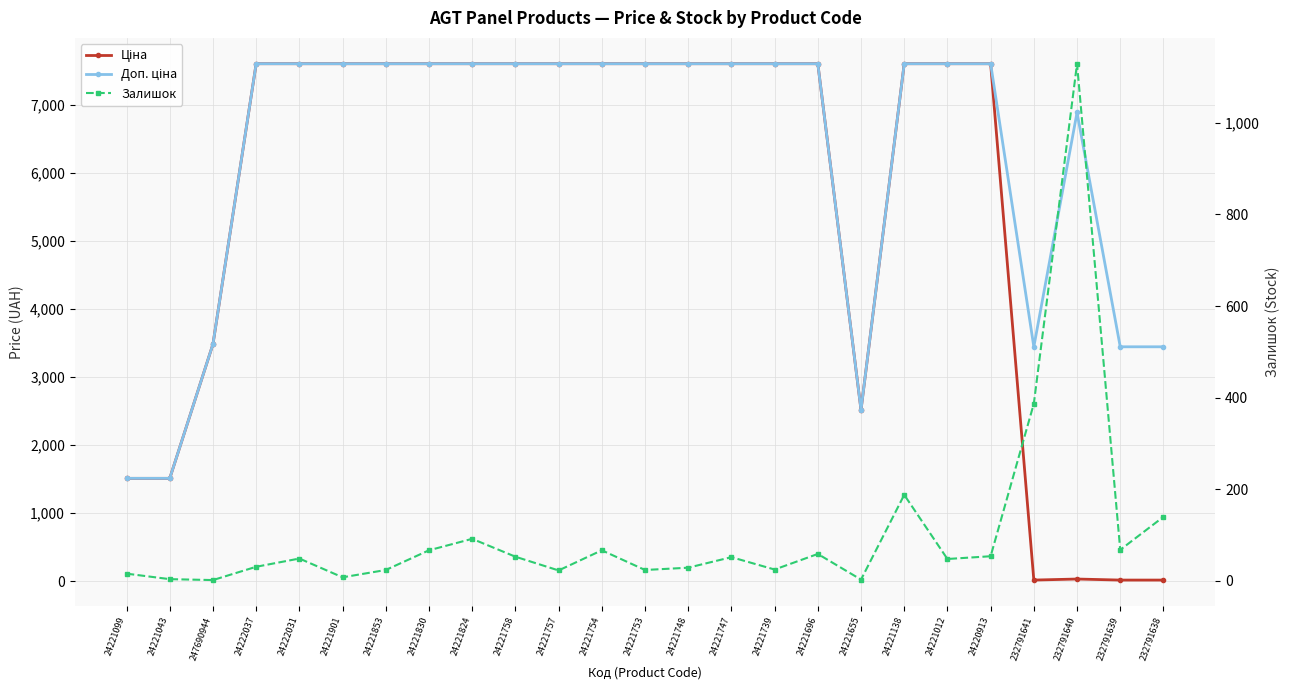

What is the sum of all Залишок values?

2642.0